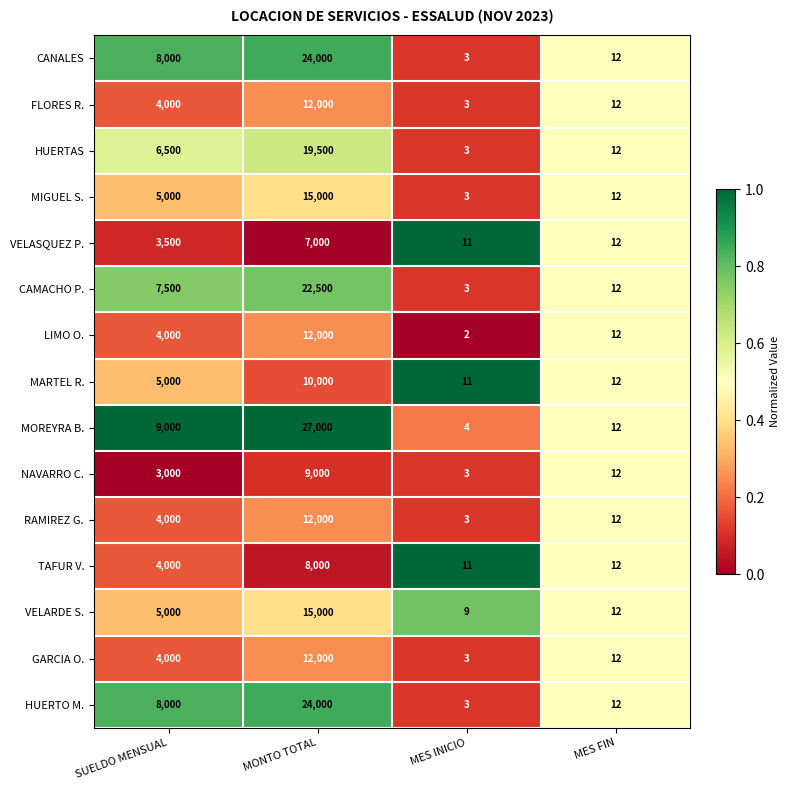

What is the sum of the MOREYRA B. values at MONTO TOTAL and SUELDO MENSUAL?

36000